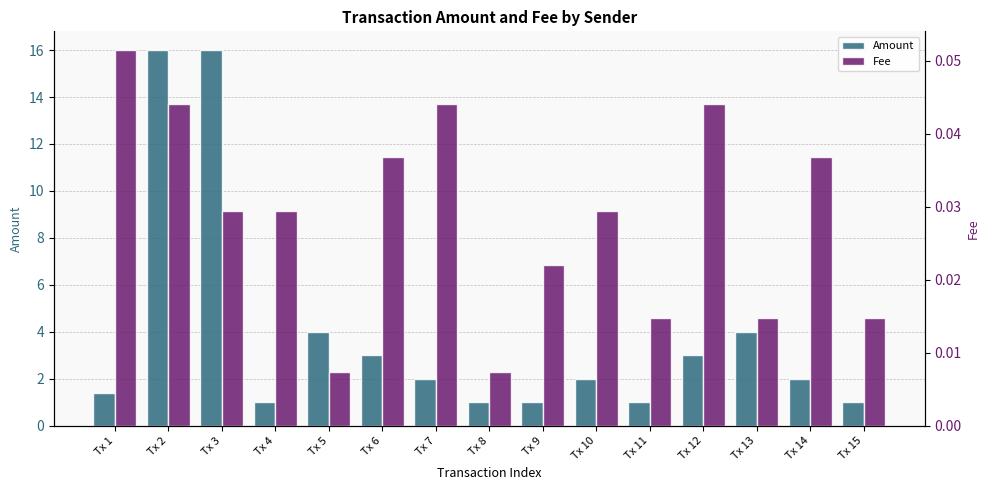

Between Tx 11 and Tx 13, which series saw the biggest shift?

Amount